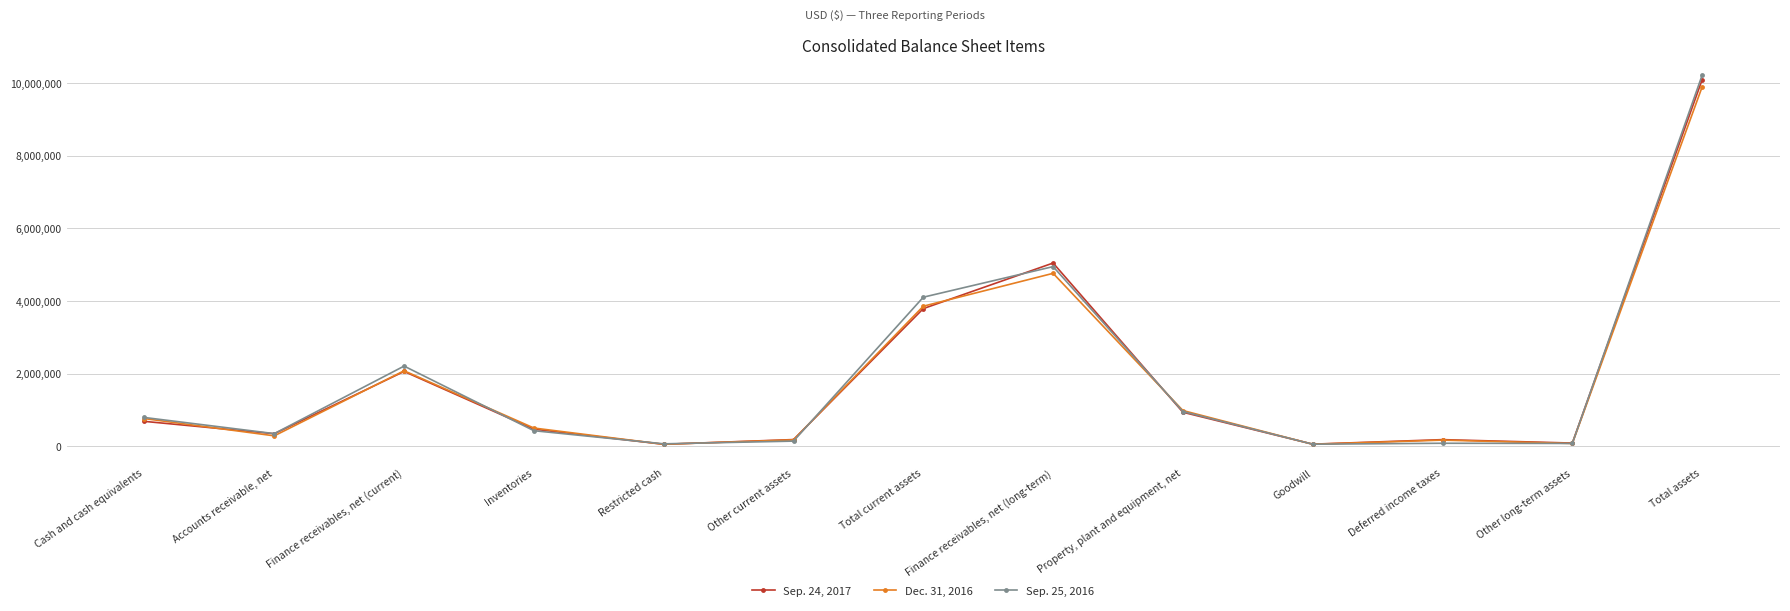

Is the value of Dec. 31, 2016 at Cash and cash equivalents greater than the value of Sep. 25, 2016 at Inventories?

Yes